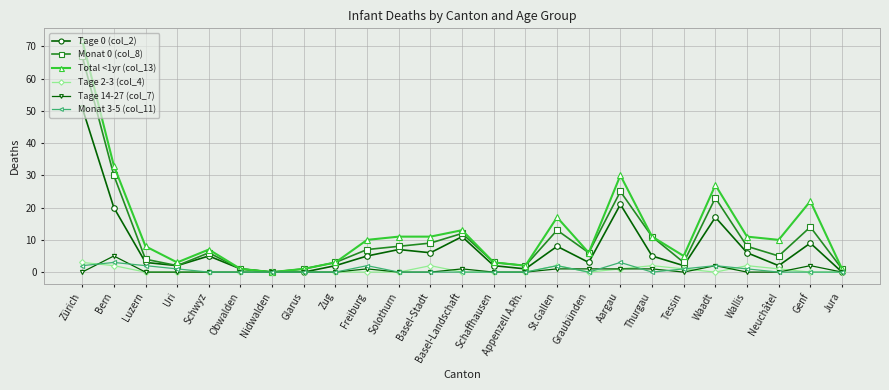

What is the difference between the Monat 0 (col_8) values at Schaffhausen and Genf?

11